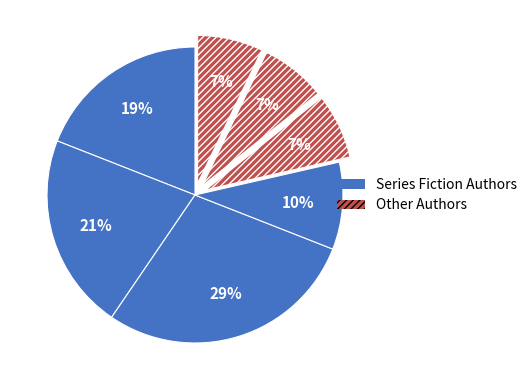

How many segments does this pie chart have?

7